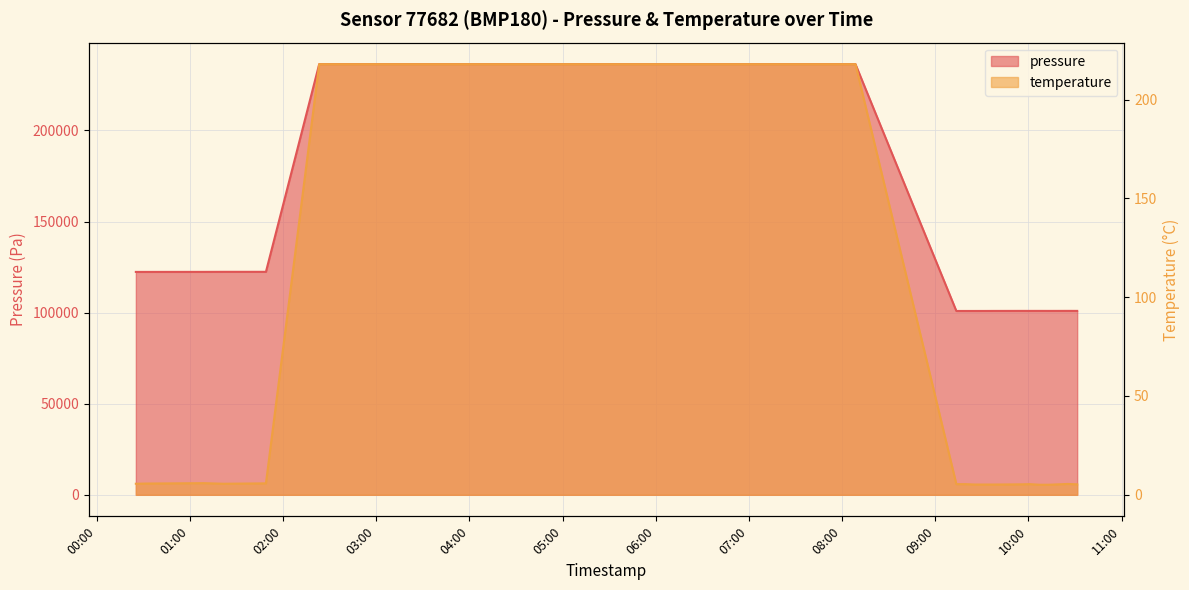

What is the difference between the maximum and minimum values in the temperature series?

212.8